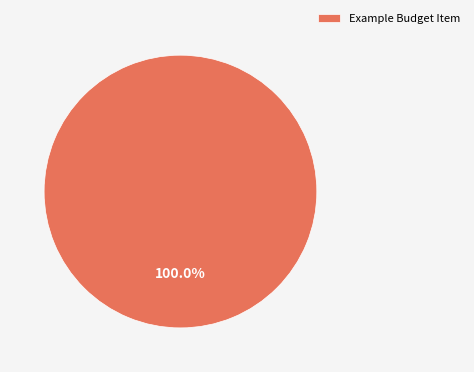

Rank the categories by value from lowest to highest.

Example Budget Item